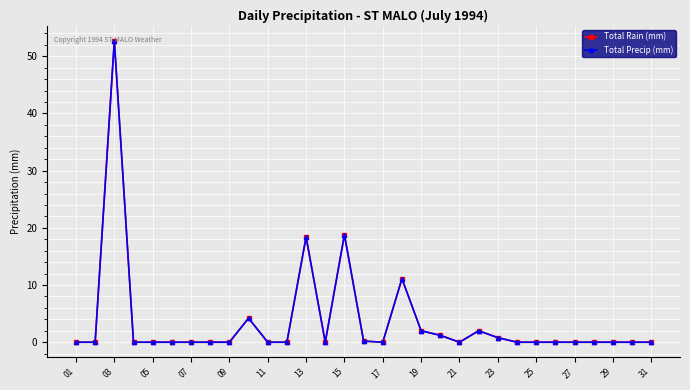

Does the chart have visible grid lines?

Yes